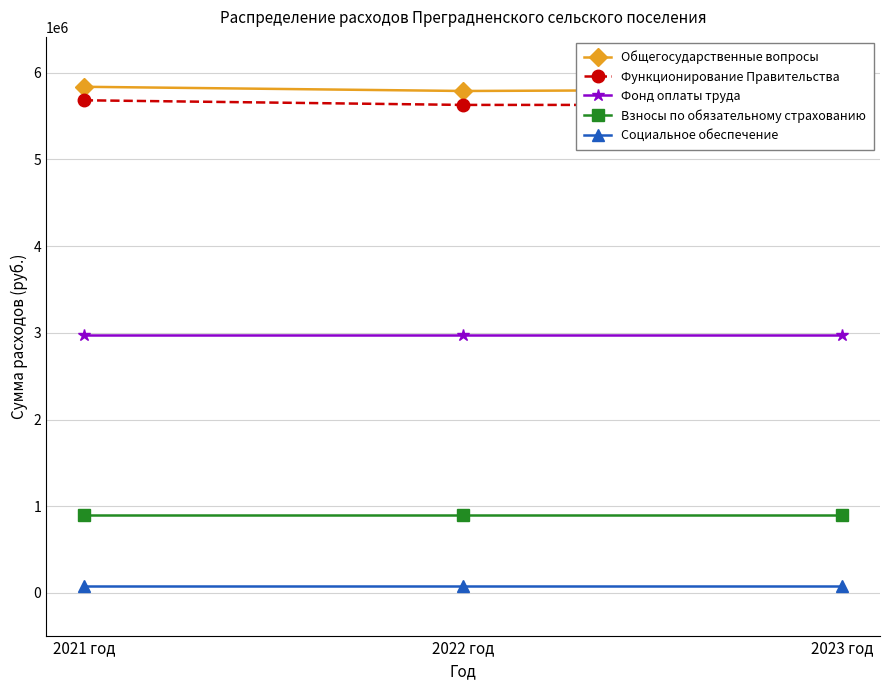

Which series has the largest total across all categories?

Общегосударственные вопросы